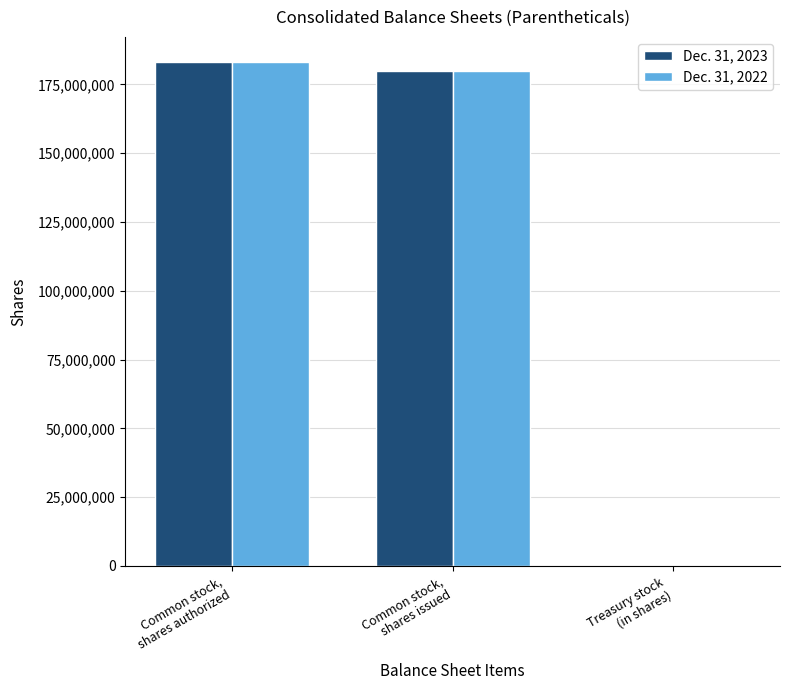

Between Common stock,
shares issued and Treasury stock
(in shares), which series saw the biggest shift?

Dec. 31, 2022